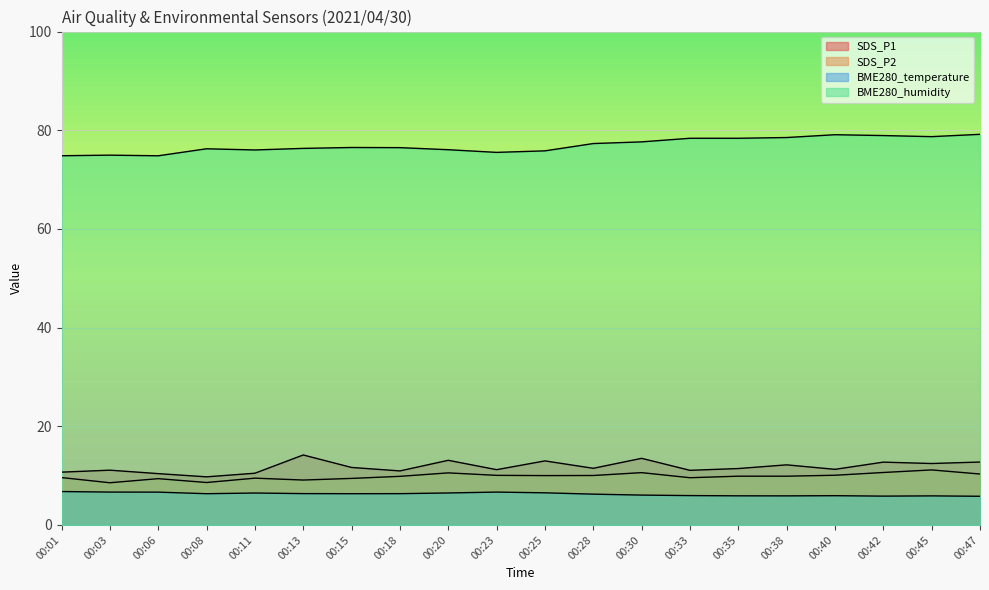

Reading right to left, list all the values displayed in this chart.

SDS_P1: 00:47=12.8	00:45=12.4	00:42=12.7	00:40=11.3	00:38=12.2	00:35=11.4	00:33=11.1	00:30=13.5	00:28=11.5	00:25=13.0	00:23=11.2	00:20=13.1	00:18=10.9	00:15=11.7	00:13=14.2	00:11=10.5	00:08=9.8	00:06=10.4	00:03=11.1	00:01=10.7
SDS_P2: 00:47=10.3	00:45=11.2	00:42=10.6	00:40=10.1	00:38=9.9	00:35=9.9	00:33=9.6	00:30=10.6	00:28=10.0	00:25=10.0	00:23=10.1	00:20=10.6	00:18=9.8	00:15=9.4	00:13=9.1	00:11=9.5	00:08=8.6	00:06=9.4	00:03=8.6	00:01=9.6
BME280_temperature: 00:47=5.8	00:45=5.9	00:42=5.8	00:40=5.9	00:38=5.9	00:35=5.9	00:33=6.0	00:30=6.0	00:28=6.2	00:25=6.5	00:23=6.7	00:20=6.5	00:18=6.3	00:15=6.3	00:13=6.3	00:11=6.5	00:08=6.3	00:06=6.7	00:03=6.7	00:01=6.8
BME280_humidity: 00:47=79.2	00:45=78.7	00:42=78.9	00:40=79.1	00:38=78.5	00:35=78.4	00:33=78.4	00:30=77.6	00:28=77.3	00:25=75.8	00:23=75.5	00:20=76.0	00:18=76.5	00:15=76.5	00:13=76.3	00:11=76.0	00:08=76.2	00:06=74.8	00:03=75.0	00:01=74.8